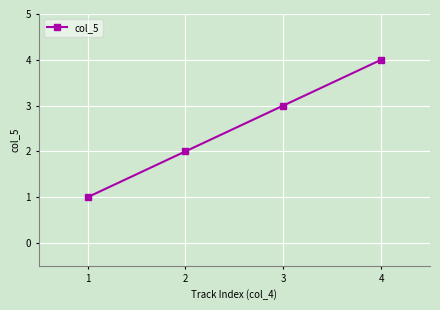

What is the difference between the values at 3 and 2?

1